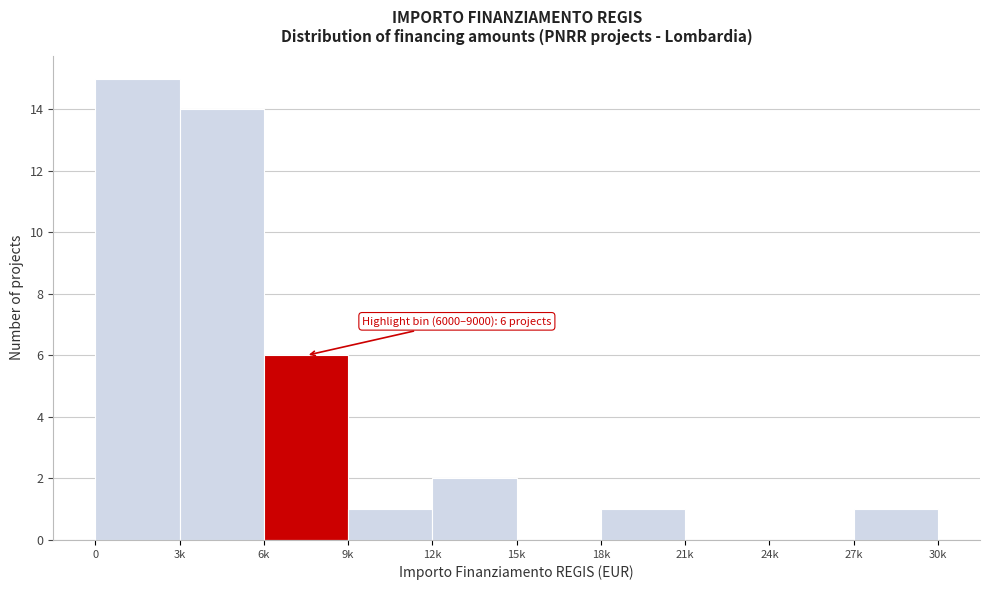

Reading right to left, transcribe all the data shown in this chart.

27k=1	24k=0	21k=0	18k=1	15k=0	12k=2	9k=1	6k=6	3k=14	0=15